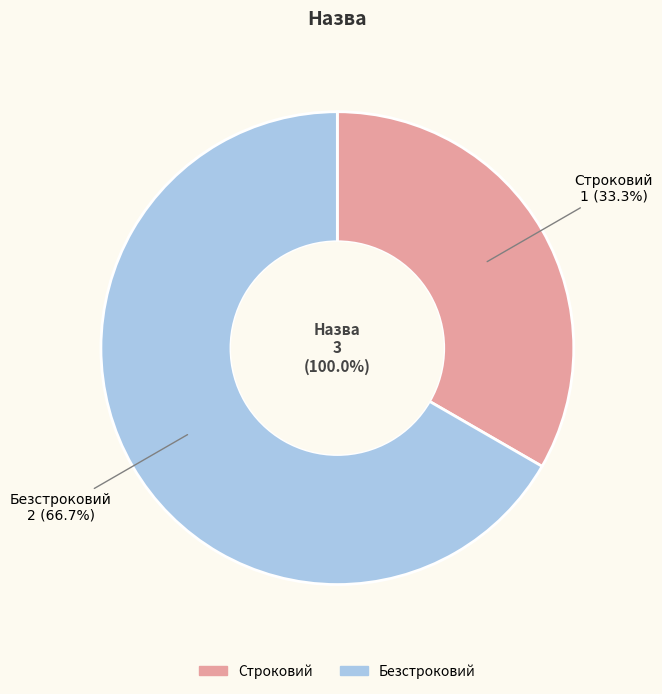

Is it true that Строковий is 33% of the pie?

True